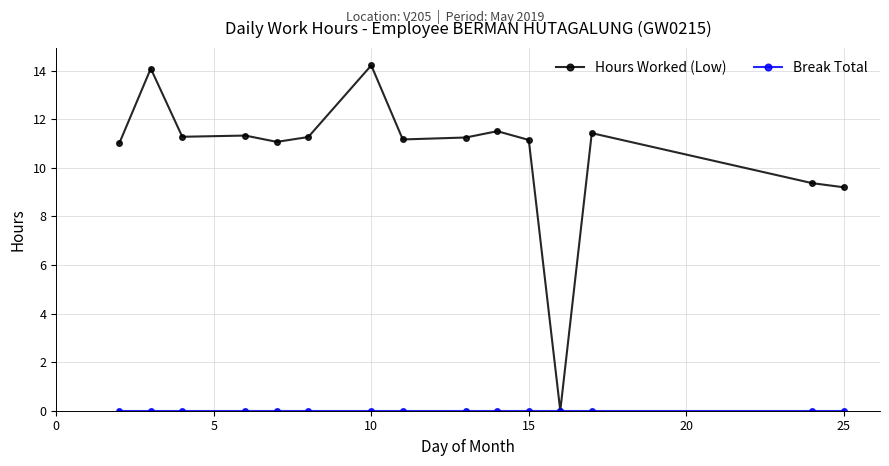

True or false: Hours Worked (Low) has more than 1 points higher than both neighbors.

True